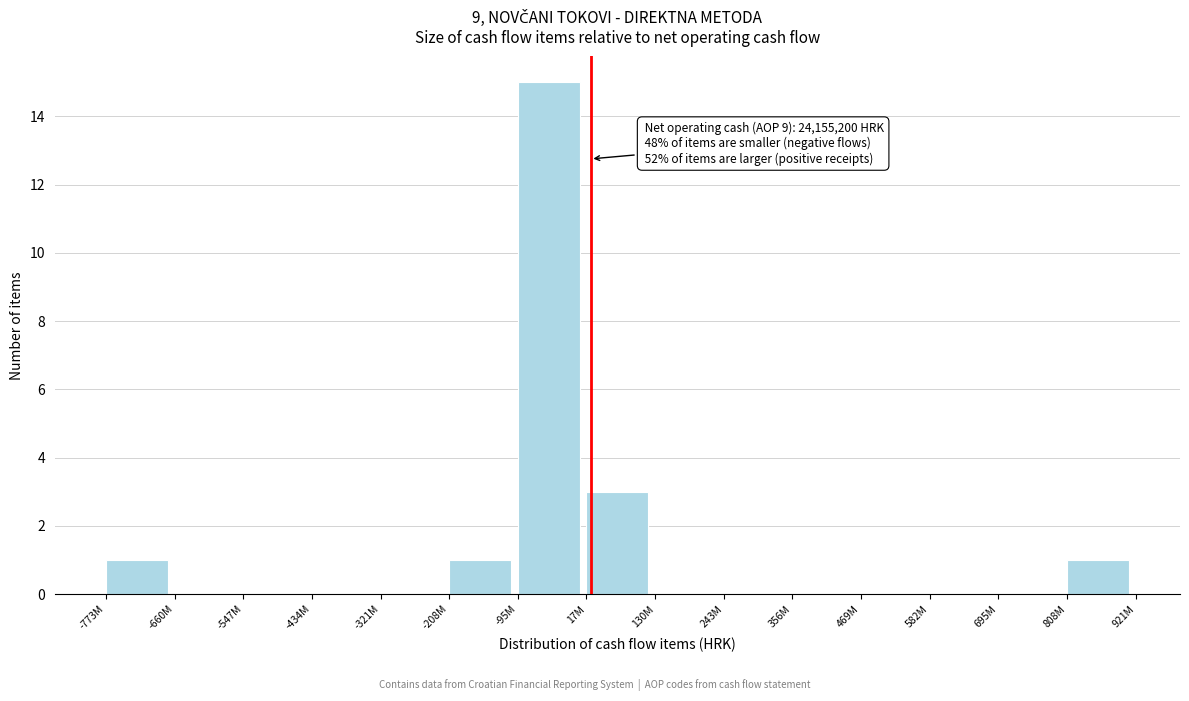

Reading right to left, list all the values displayed in this chart.

808M=1	695M=0	582M=0	469M=0	356M=0	243M=0	130M=0	17M=3	-95M=15	-208M=1	-321M=0	-434M=0	-547M=0	-660M=0	-773M=1